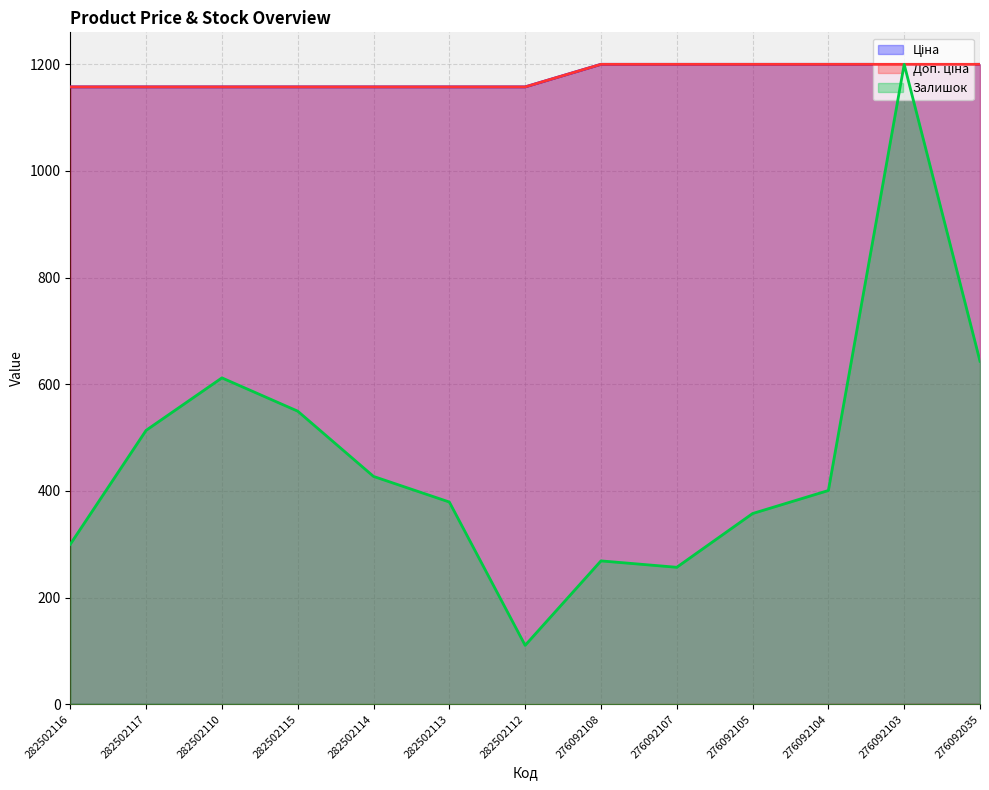

Rank the series by their maximum value, from highest to lowest.

Ціна, Доп. ціна, Залишок